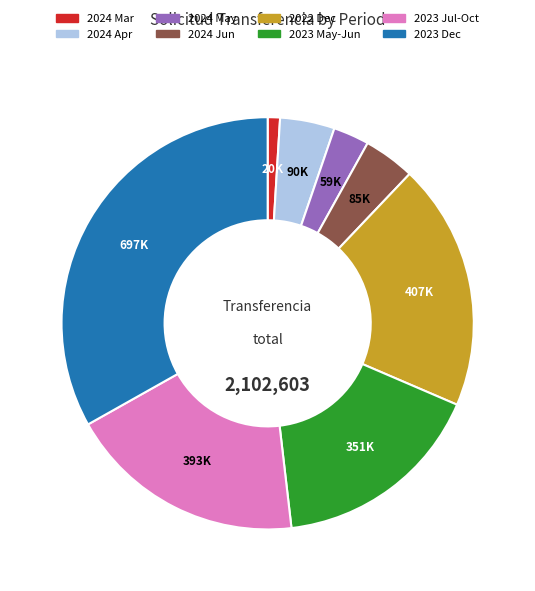

Count the number of slices in the pie.

8